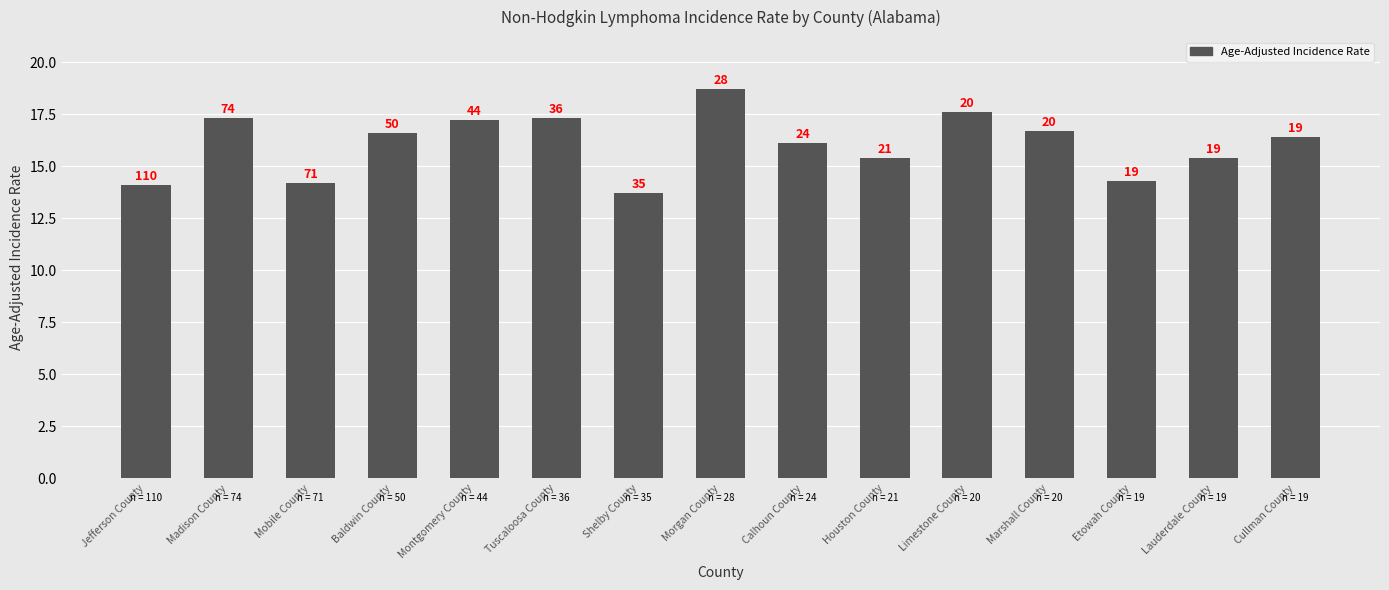

Reading left to right, transcribe all the data shown in this chart.

Jefferson County=14.1	Madison County=17.3	Mobile County=14.2	Baldwin County=16.6	Montgomery County=17.2	Tuscaloosa County=17.3	Shelby County=13.7	Morgan County=18.7	Calhoun County=16.1	Houston County=15.4	Limestone County=17.6	Marshall County=16.7	Etowah County=14.3	Lauderdale County=15.4	Cullman County=16.4